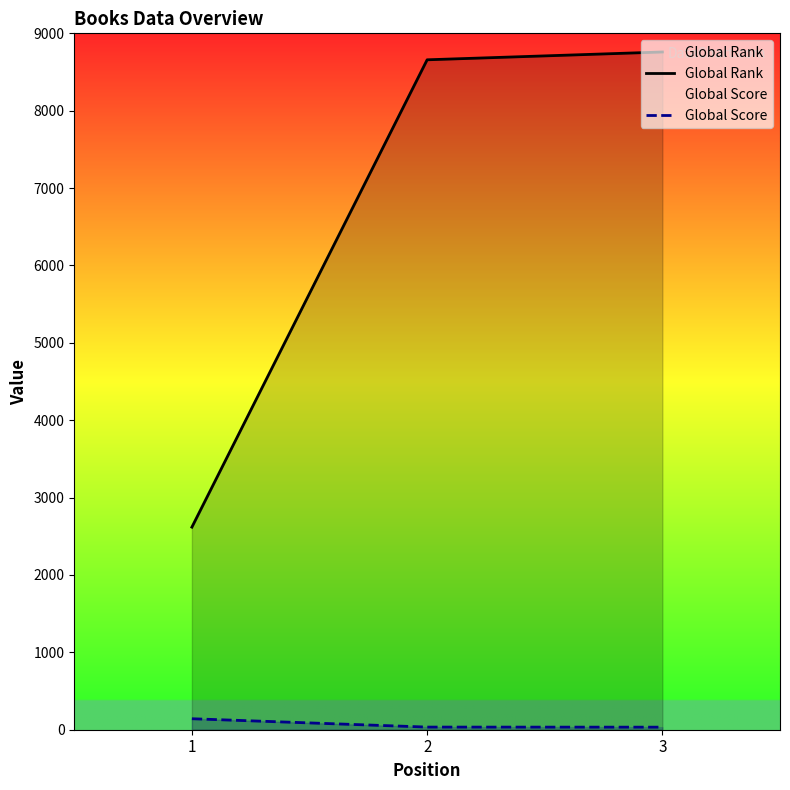

What is the total value across all series at 1?

2760